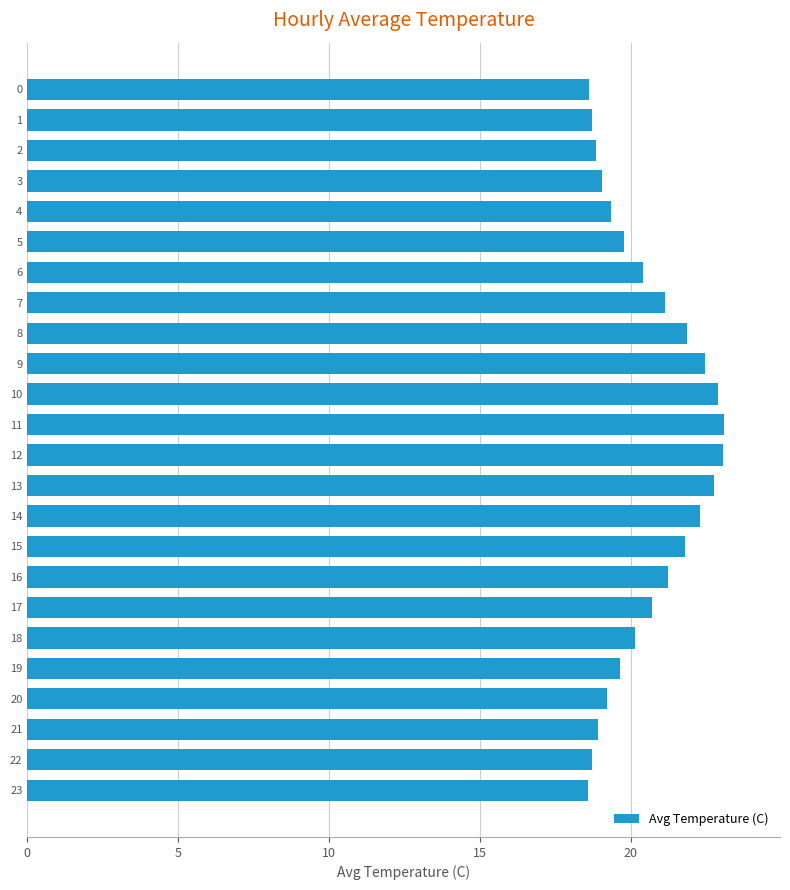

The chart shows a value of 21.9 at 8. True or false?

True